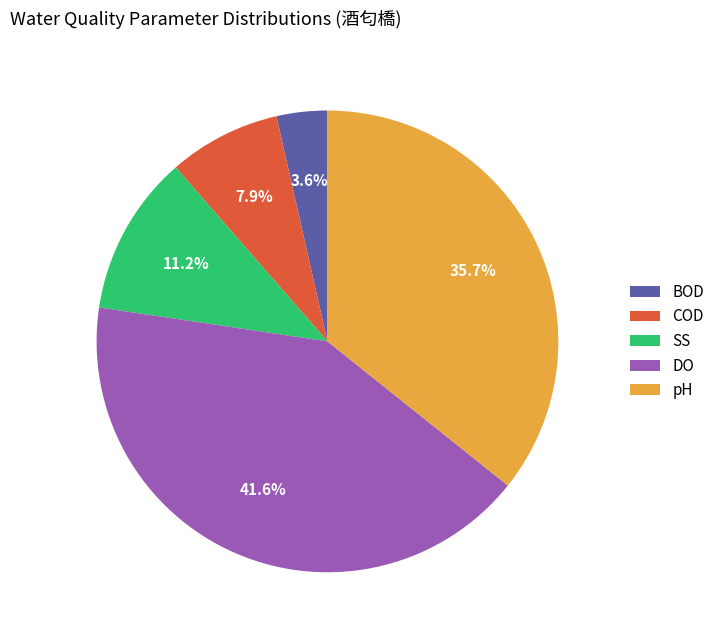

Is there any slice that represents more than half of the pie?

No